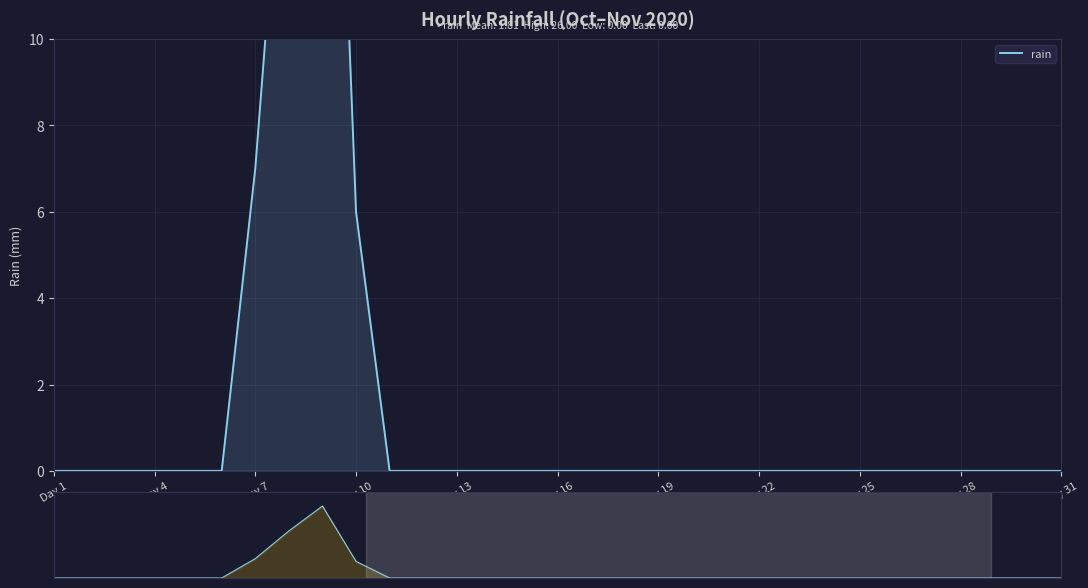

Reading left to right, extract all data points from this chart.

0	0	0	0	0	0	7	17	26	6	0	0	0	0	0	0	0	0	0	0	0	0	0	0	0	0	0	0	0	0	0